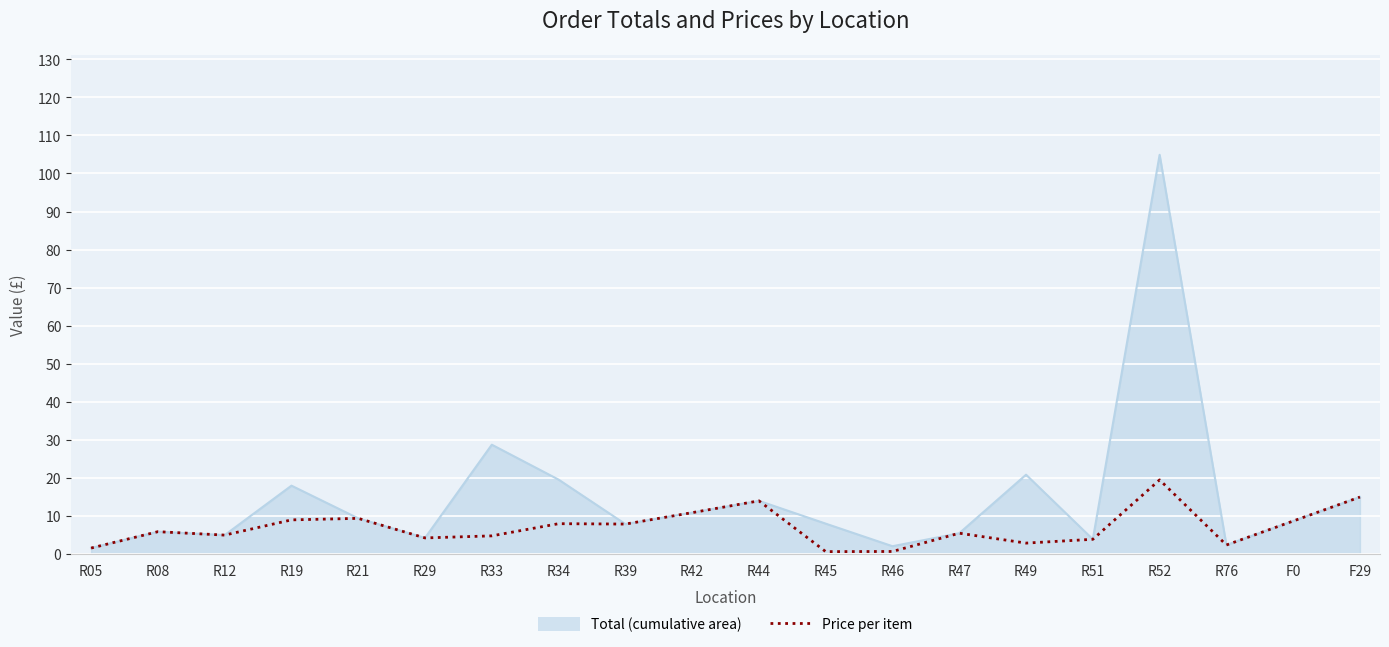

Where is Total (cumulative area) nearest to the value 53?

R33